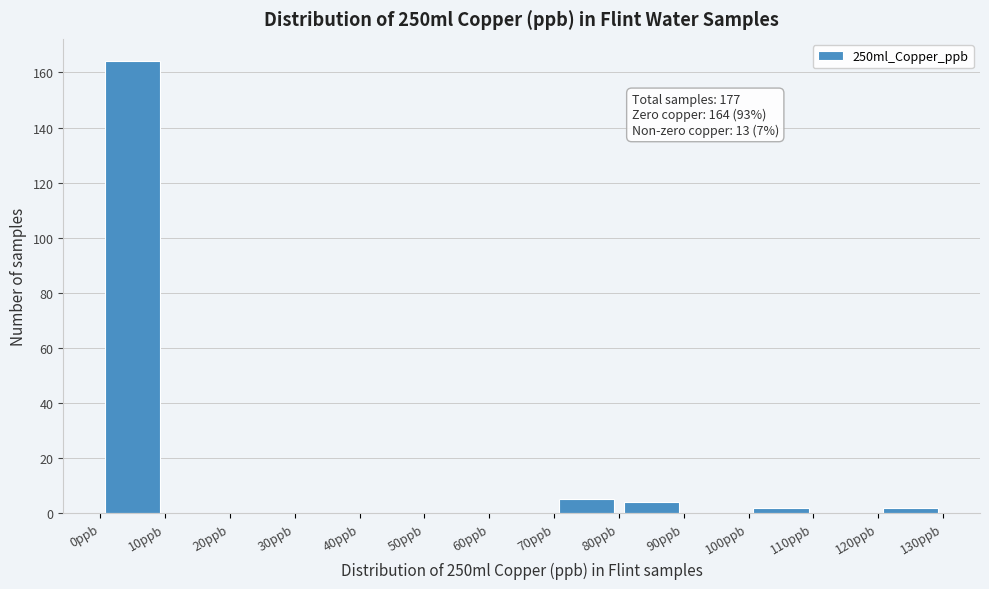

Over which range of the x-axis is the bar tallest?

0 to 10